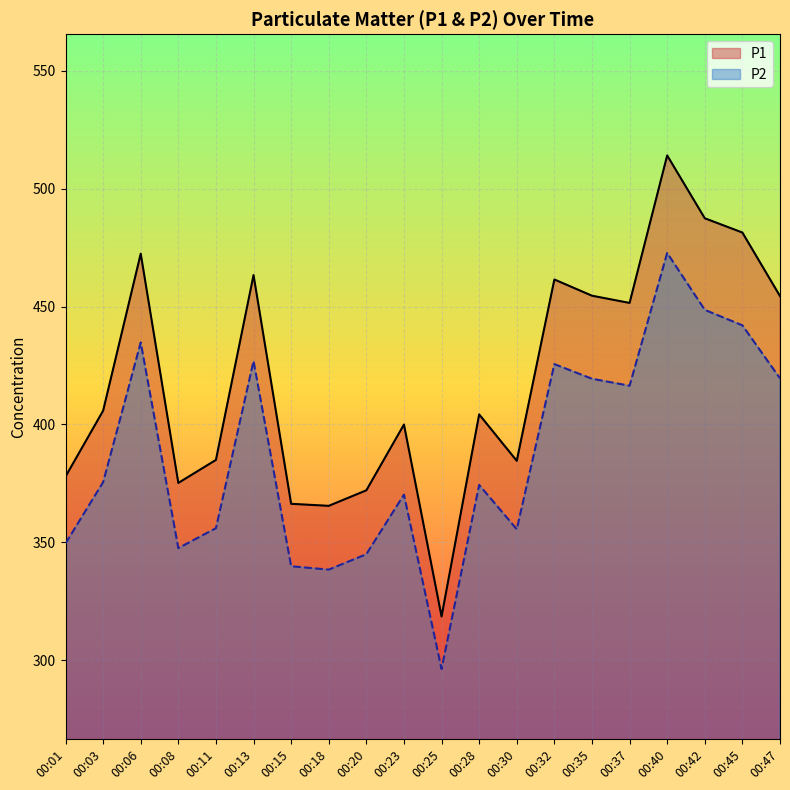

Where is the first local maximum for P1?

00:06